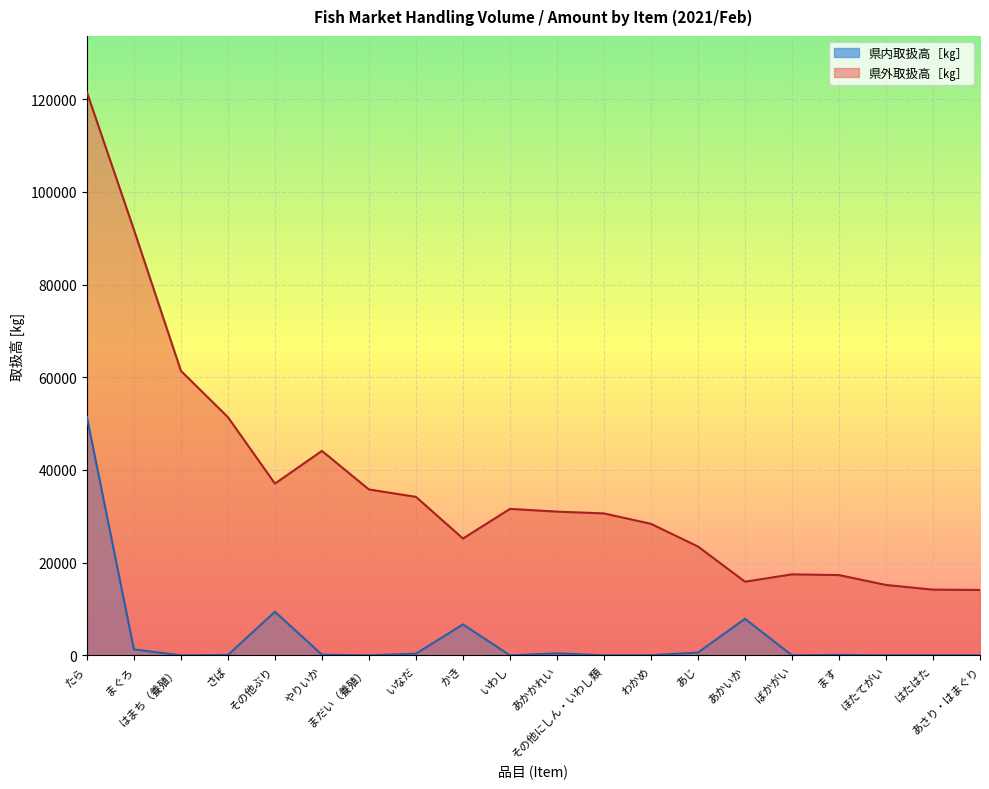

Rank the categories by 県内取扱高［㎏］ value from lowest to highest.

はまち（養殖）, まだい（養殖）, いわし, その他にしん・いわし類, ばかがい, ほたてがい, あさり・はまぐり, はたはた, わかめ, さば, ます, やりいか, いなだ, あかかれい, あじ, まぐろ, かき, あかいか, その他ぶり, たら